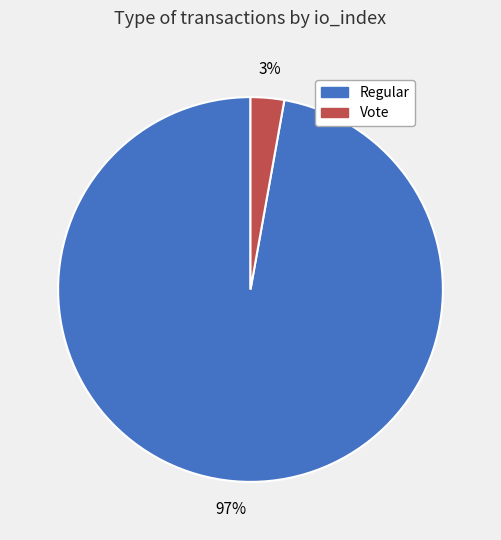

The Regular slice represents 97% of the pie. True or false?

True